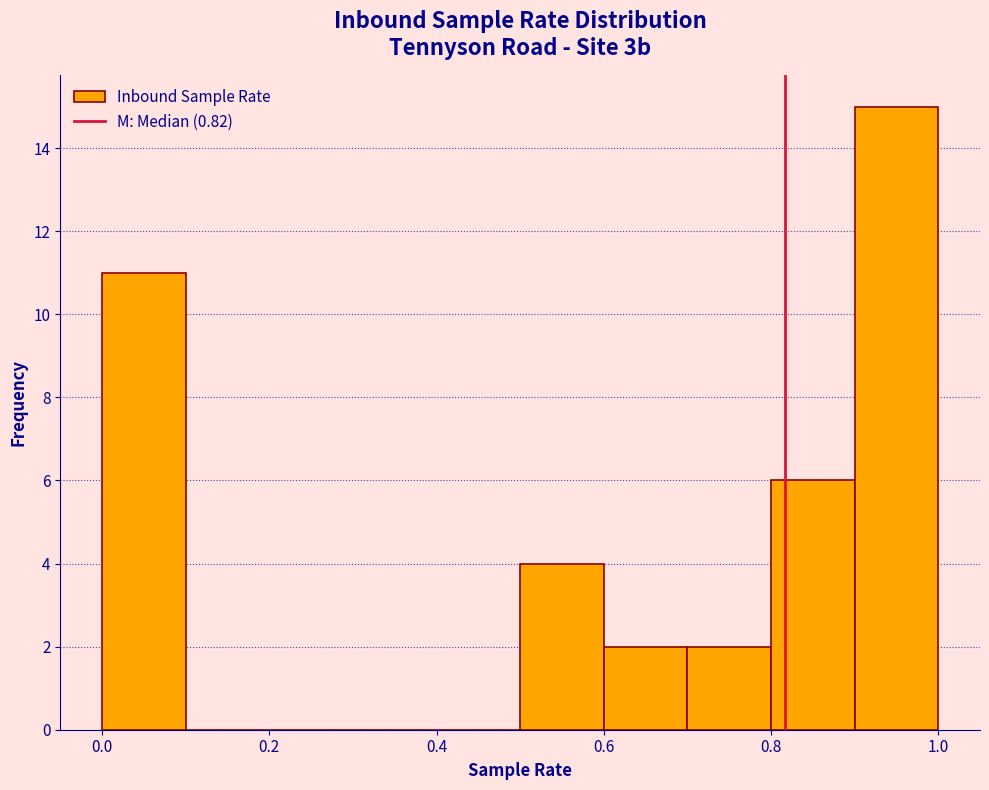

Reading left to right, transcribe this chart: for each bar, give the range it covers on the x-axis and its height. The values are not printed on the chart, so give them approximately, as read against the axis.

0.0 to 0.1: 11
0.1 to 0.2: 0
0.2 to 0.3: 0
0.3 to 0.4: 0
0.4 to 0.5: 0
0.5 to 0.6: 4
0.6 to 0.7: 2
0.7 to 0.8: 2
0.8 to 0.9: 6
0.9 to 1.0: 15